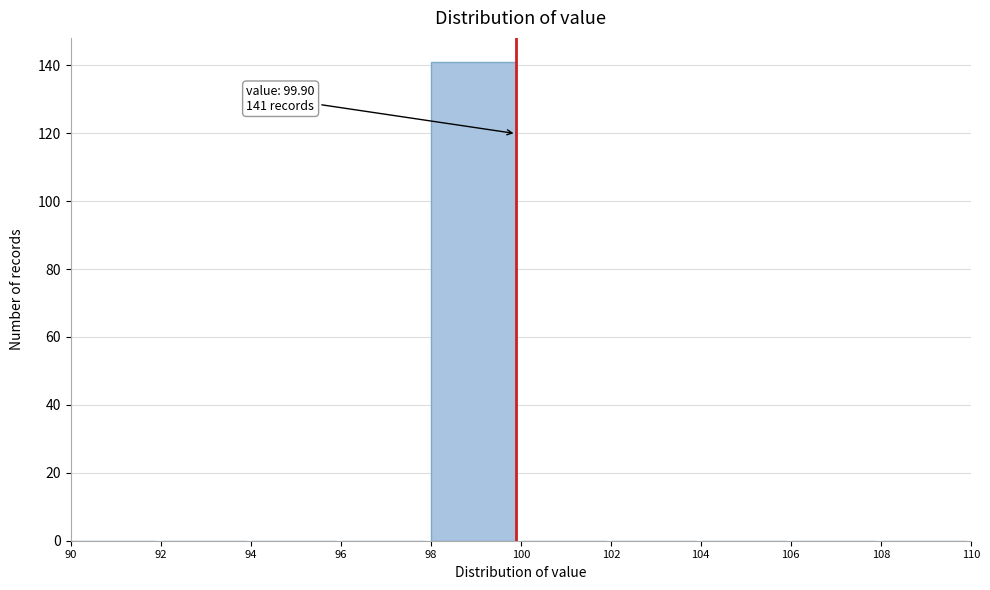

Which range on the x-axis has the tallest bar?

98 to 100